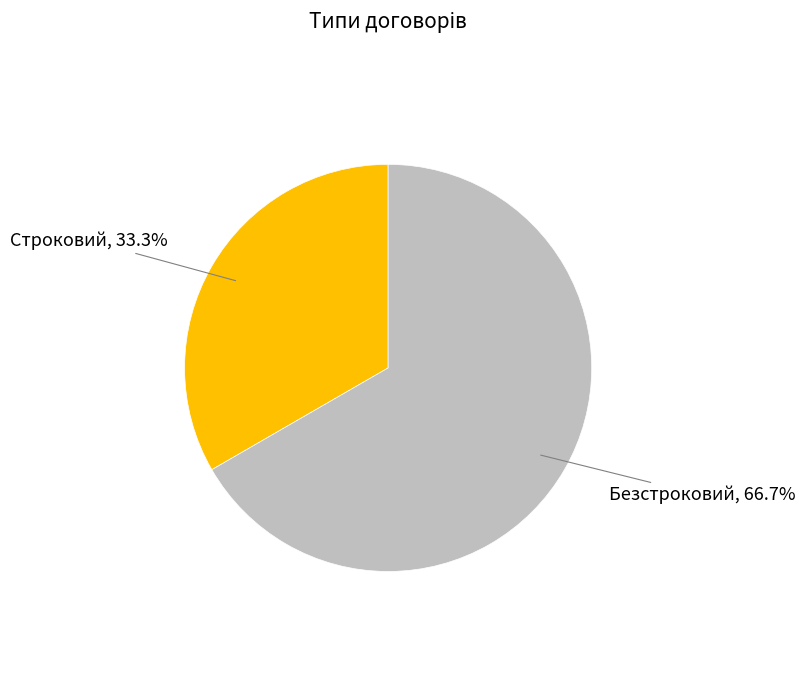

Is there a majority slice in this chart?

Yes